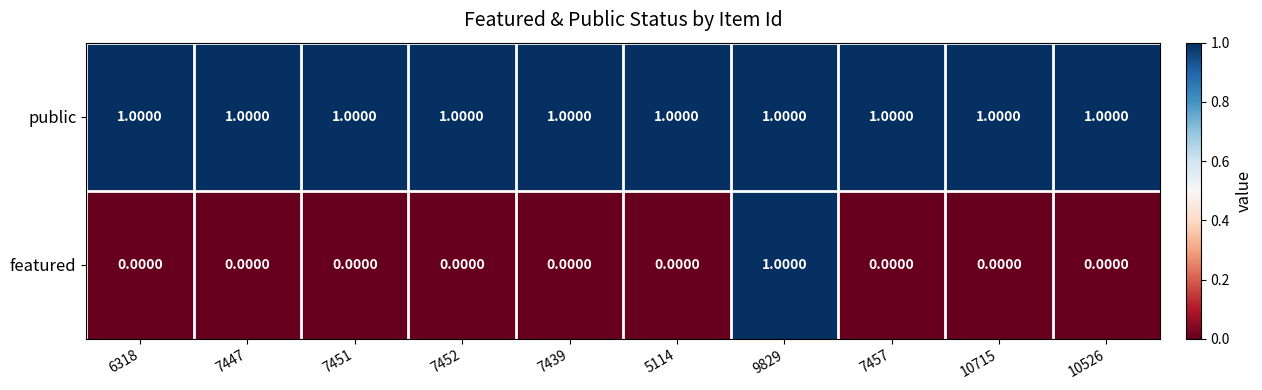

How many data points does each series have?

10